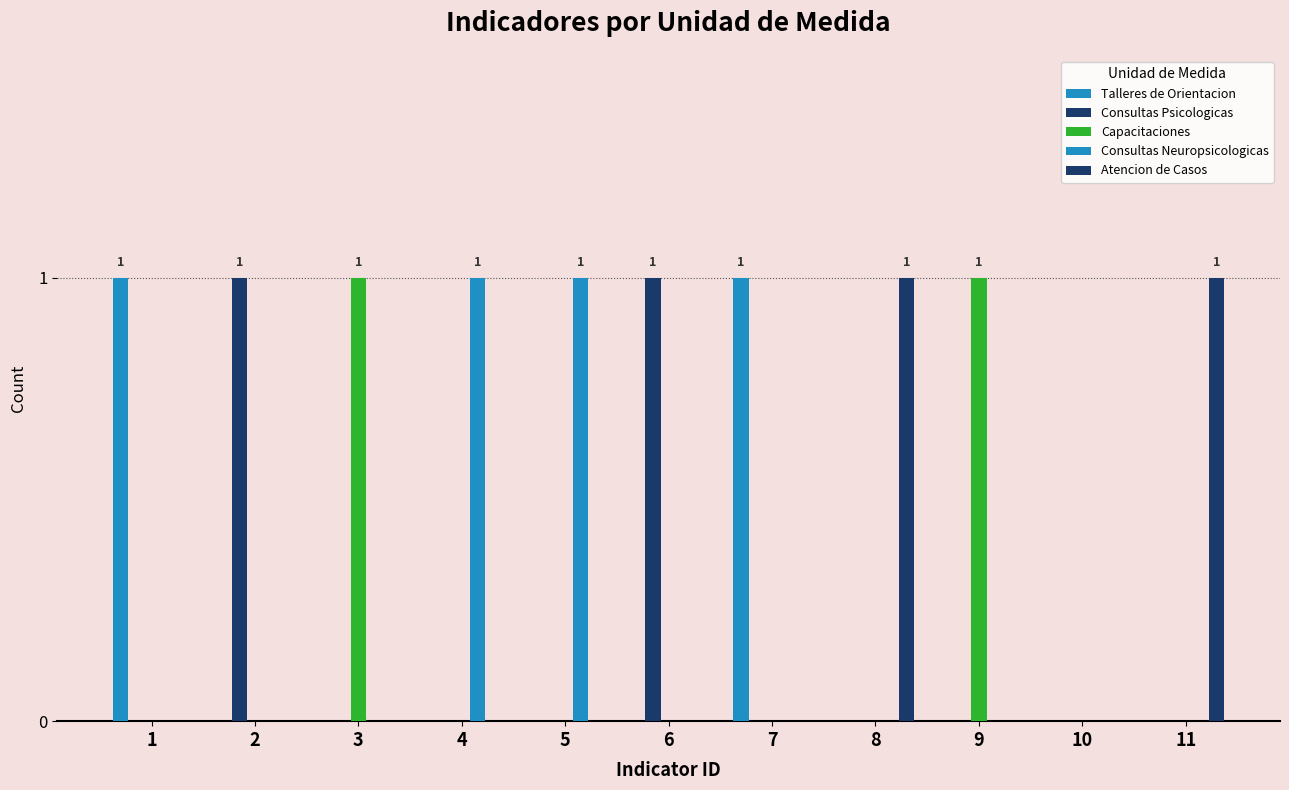

Count the number of data series in this chart.

5